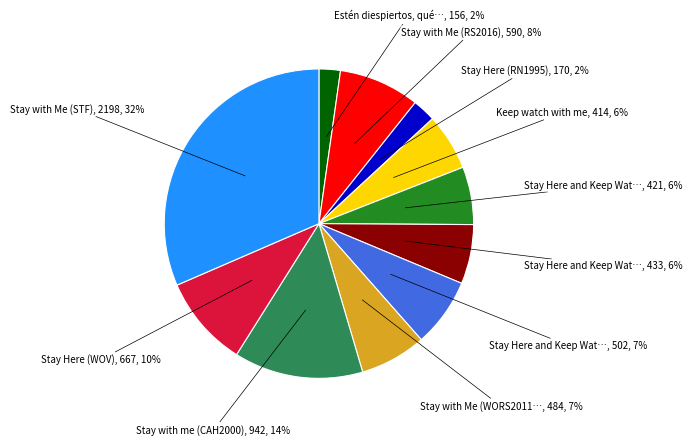

Does any single category account for the majority?

No